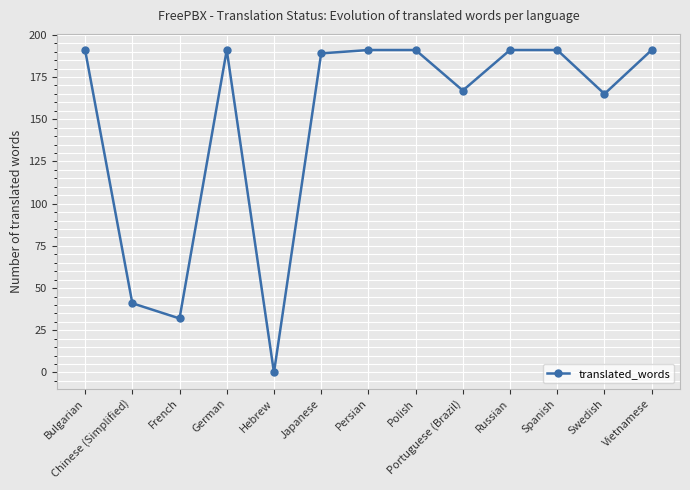

What is the difference between the second highest and minimum values?

191